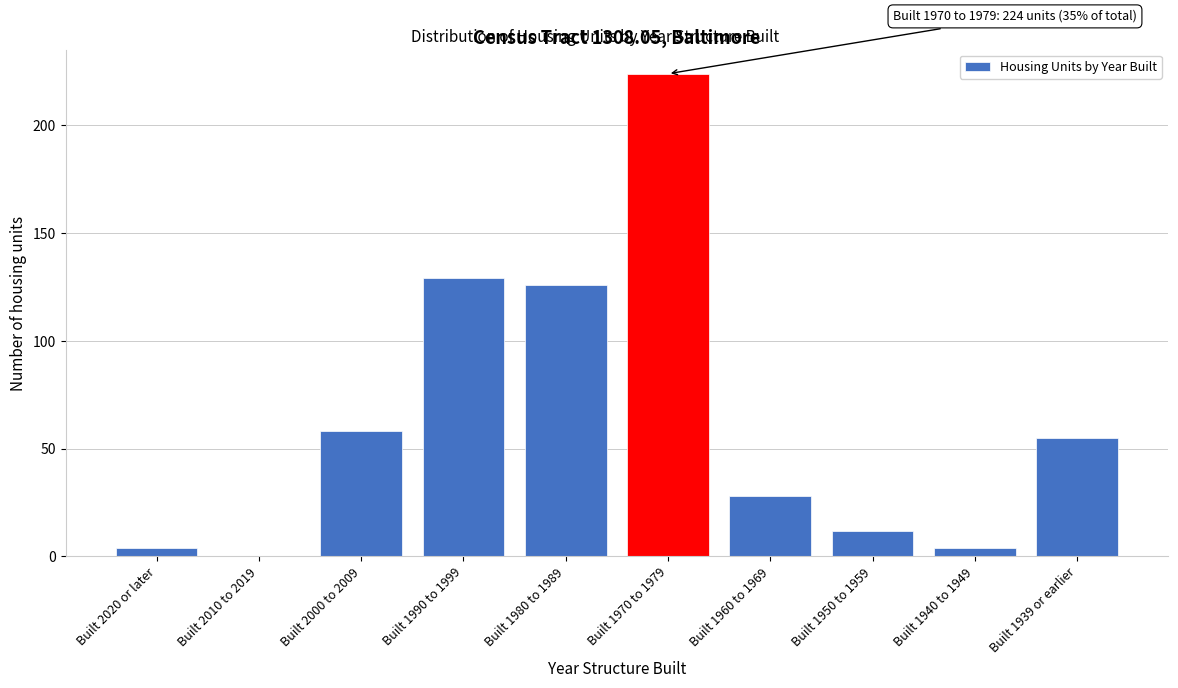

Reading left to right, extract all data points from this chart.

Built 2020 or later=4	Built 2010 to 2019=0	Built 2000 to 2009=58	Built 1990 to 1999=129	Built 1980 to 1989=126	Built 1970 to 1979=224	Built 1960 to 1969=28	Built 1950 to 1959=12	Built 1940 to 1949=4	Built 1939 or earlier=55